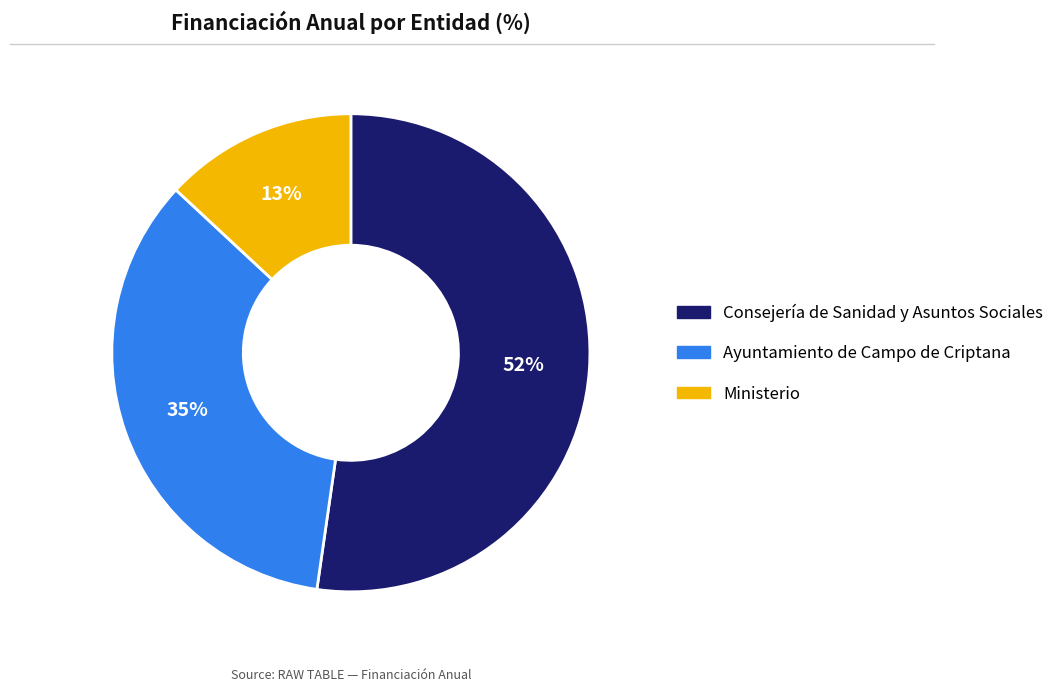

What is the smallest slice in the pie chart?

Ministerio